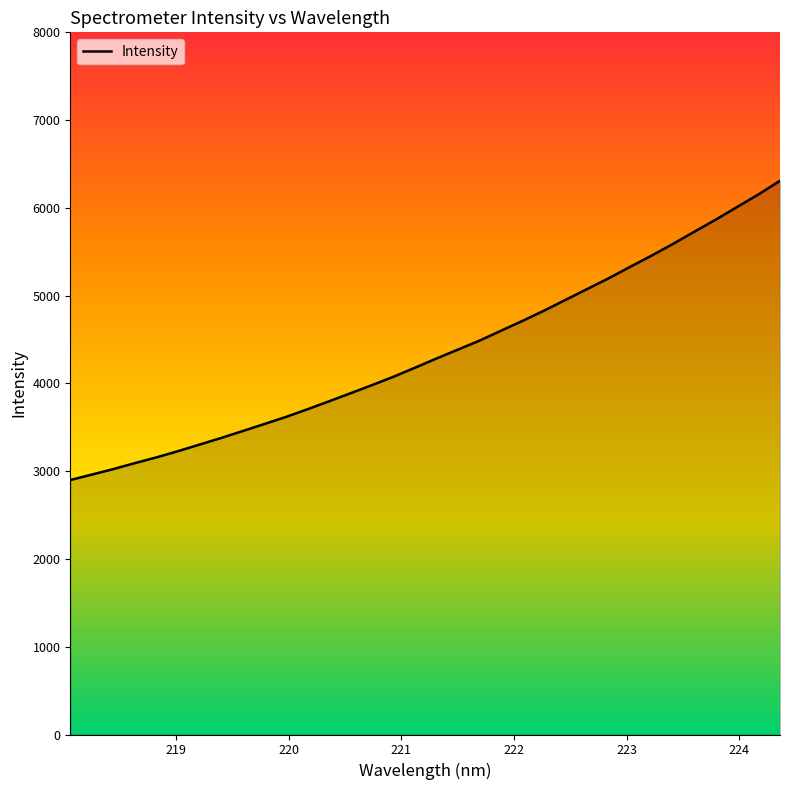

What is the smallest value displayed?

2899.3